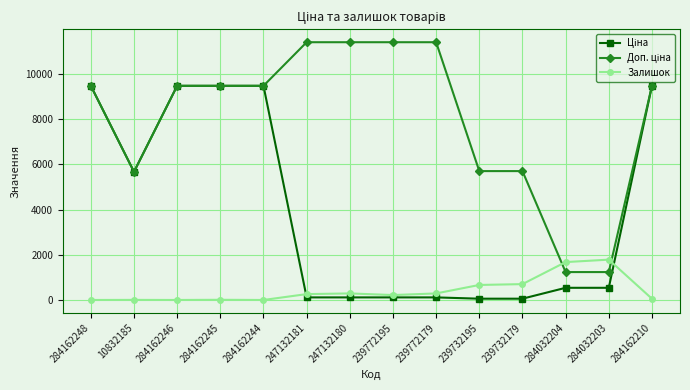

At how many categories does at least one series exceed 9221?

9